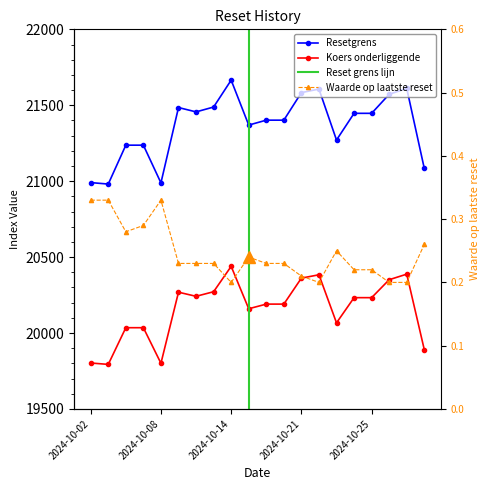

True or false: Koers onderliggende and Resetgrens cross at least once.

False